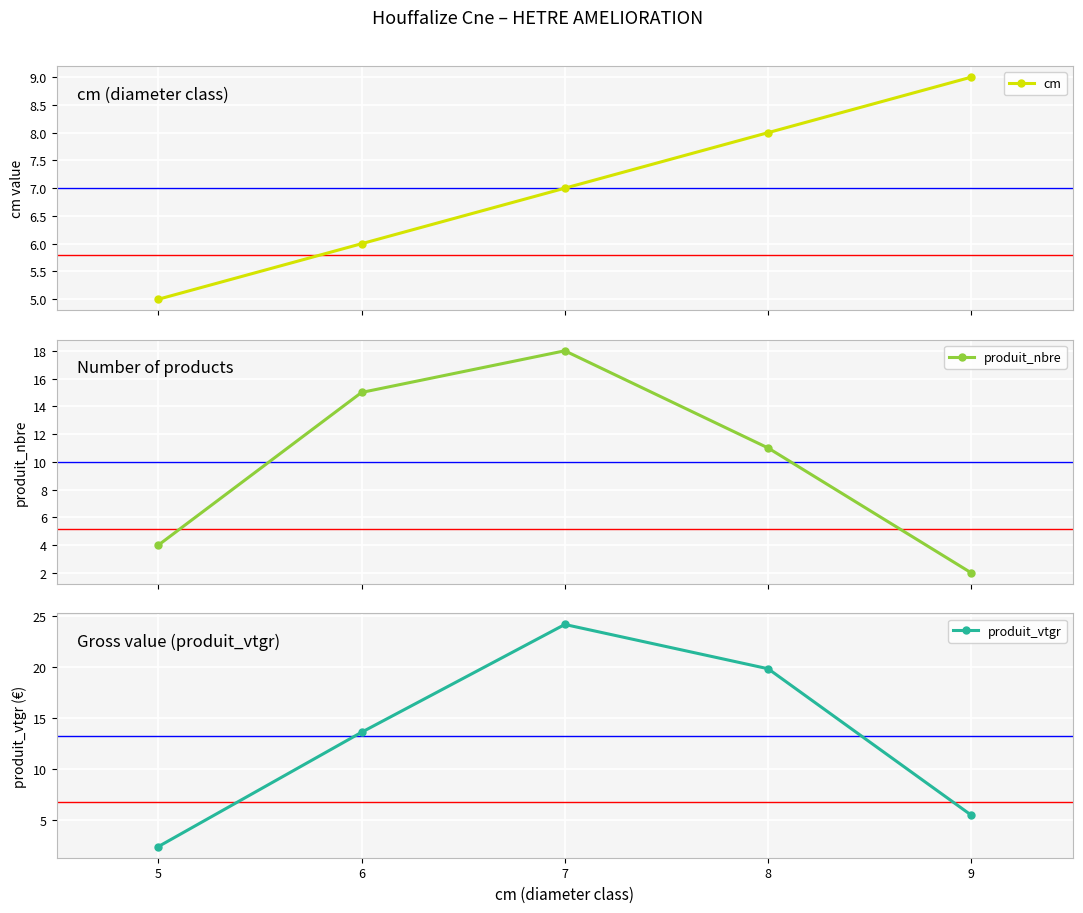

Which series has the largest total across all categories?

produit_vtgr